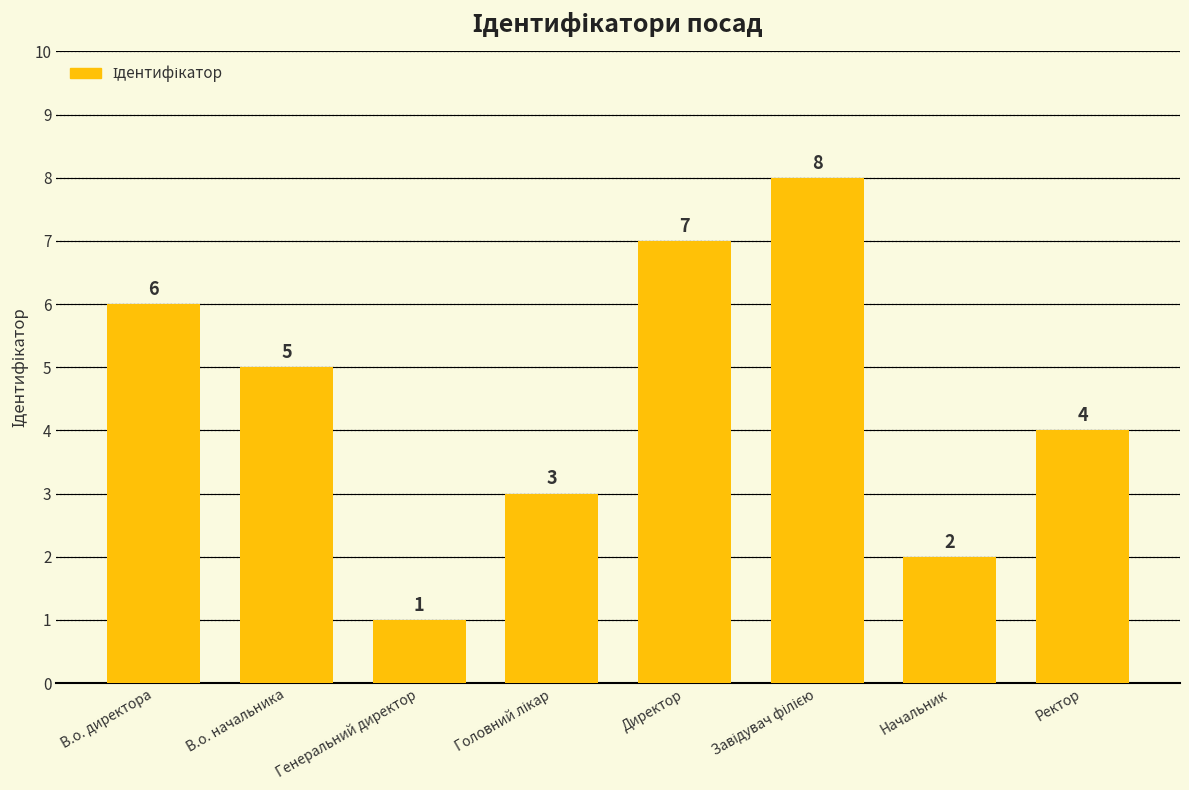

What is the maximum value shown in the chart?

8